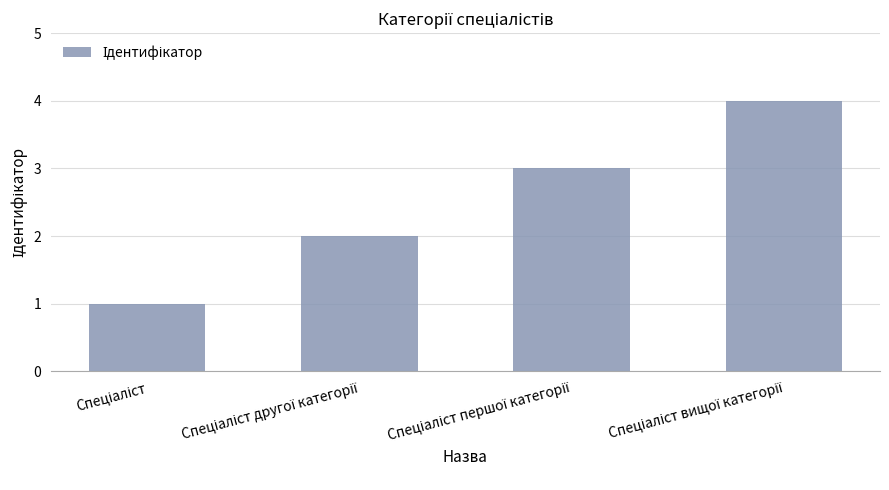

What is the difference between the maximum and minimum values?

3